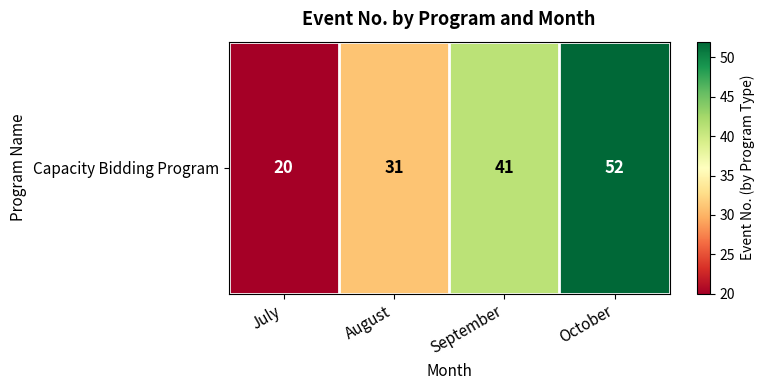

What is the maximum value shown in the chart?

52